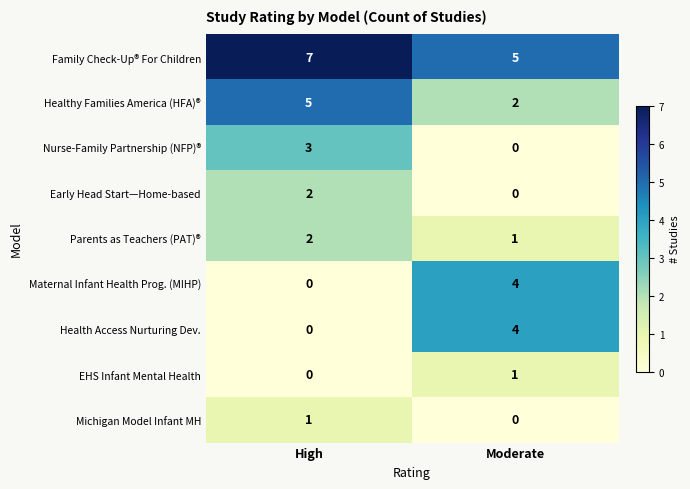

Read the Family Check-Up® For Children value at Moderate.

5